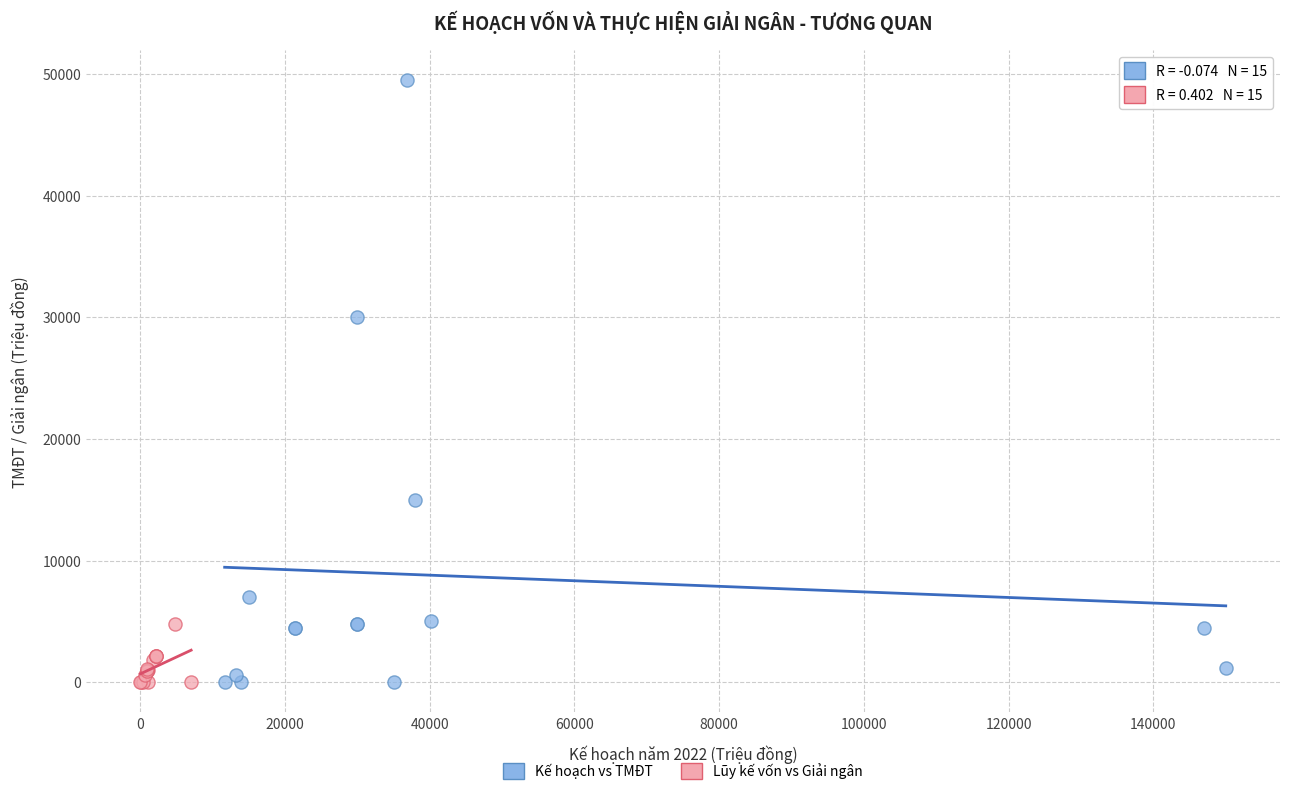

Which series has the widest spread of Y values?

Kế hoạch vs TMĐT